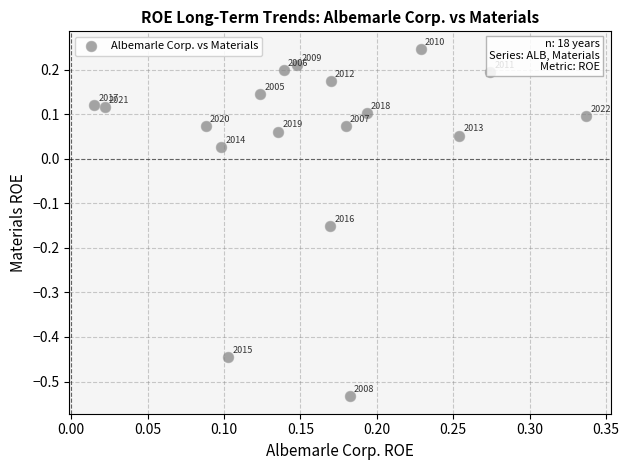

What is the range of X values (max minus min)?

0.3